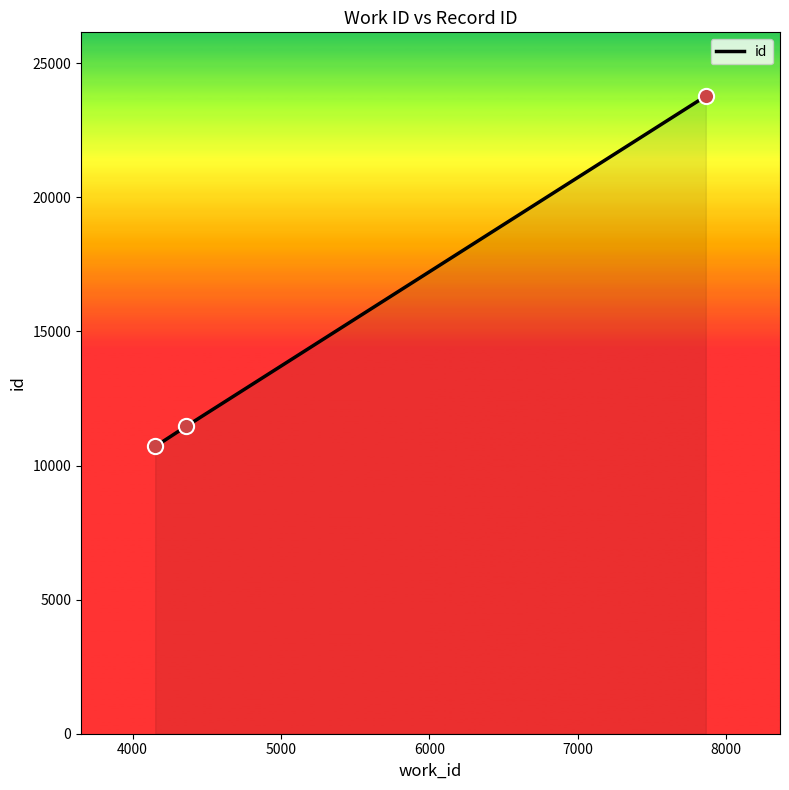

What is the average value?

15316